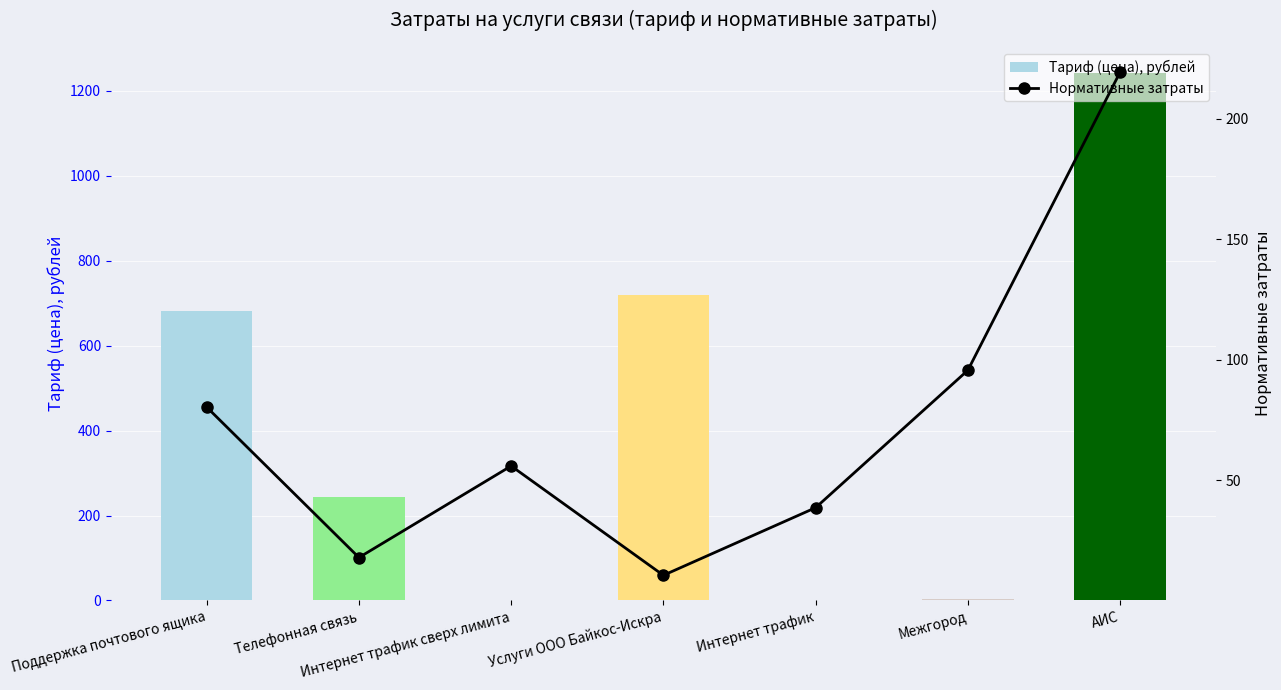

Are the bars grouped side by side (vs. stacked)?

Yes